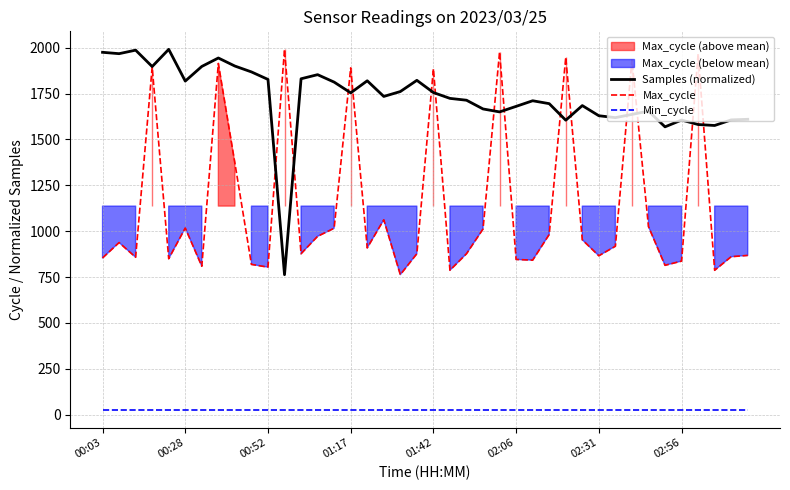

At which label is Max_cycle closest to 1377?

8